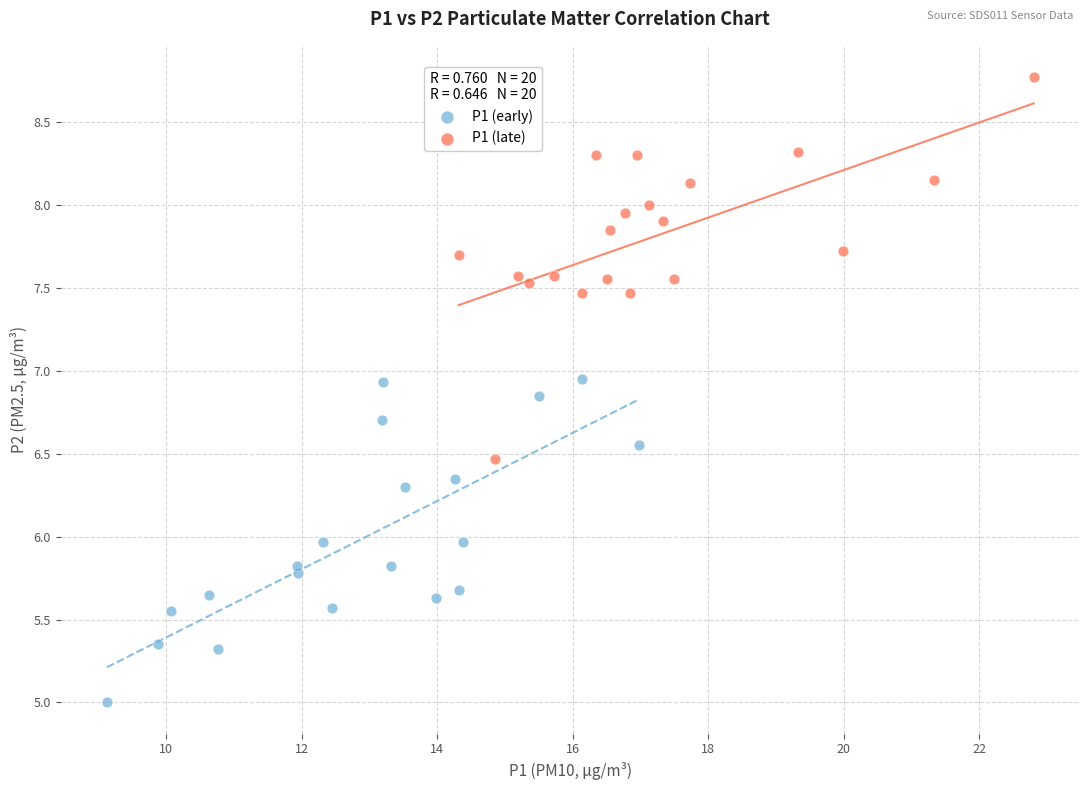

What are all the series names shown in the legend?

P1 (early), P1 (late)